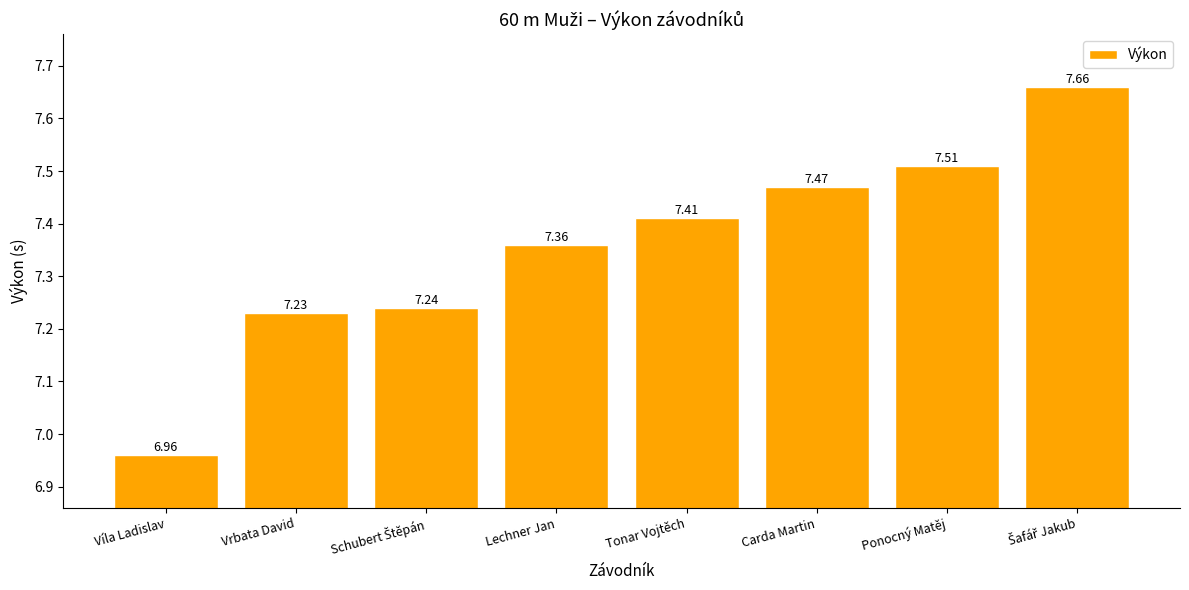

Between Lechner Jan and Vrbata David, which is larger?

Lechner Jan